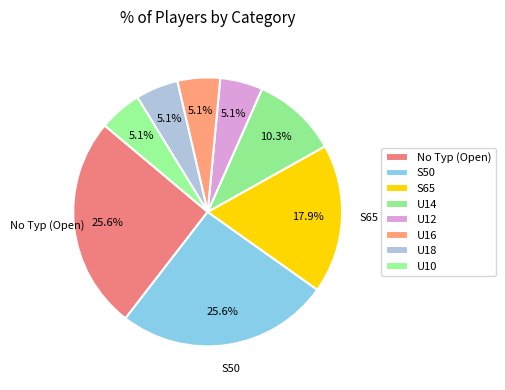

How many segments does this pie chart have?

8